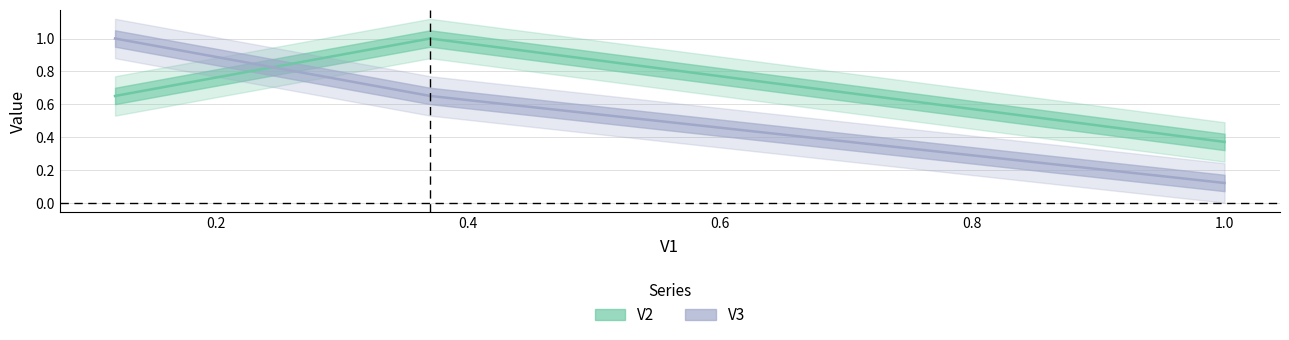

What is the sum of the V2 values at 0.4 and 0.2?

1.6